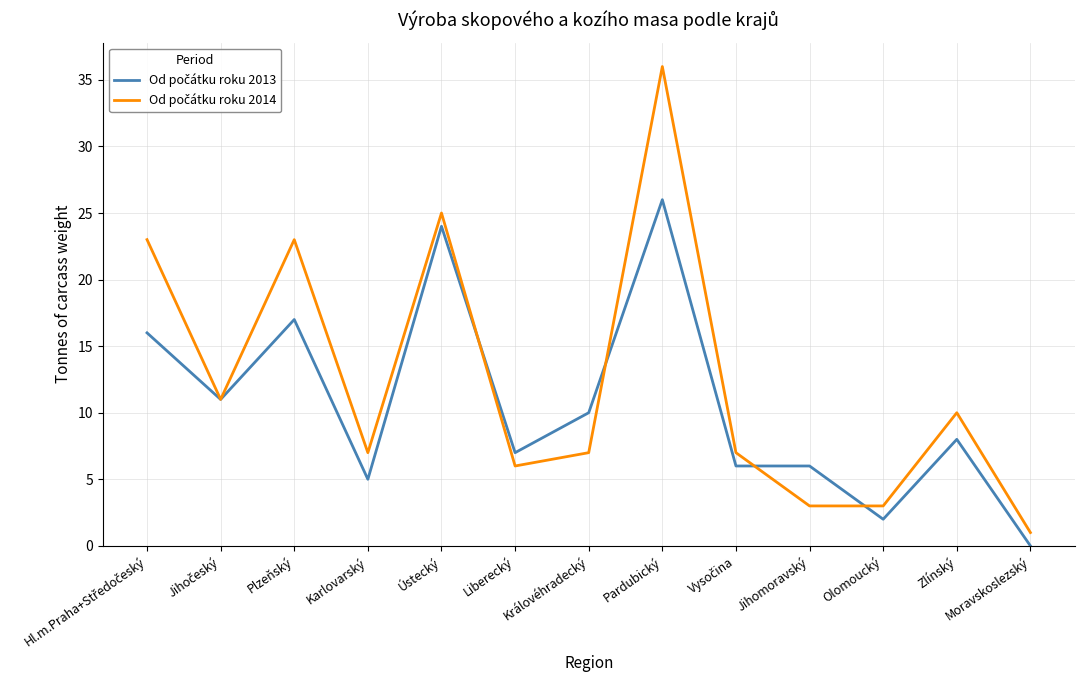

At how many categories does at least one series exceed 5?

11